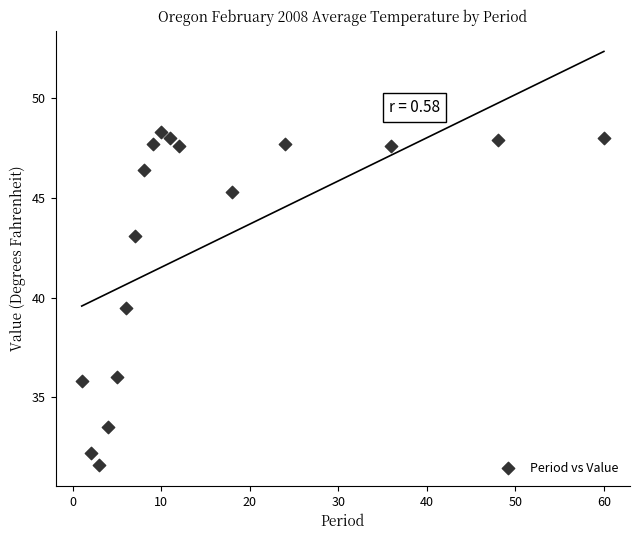

What is the range of Y values (max minus min)?

16.7